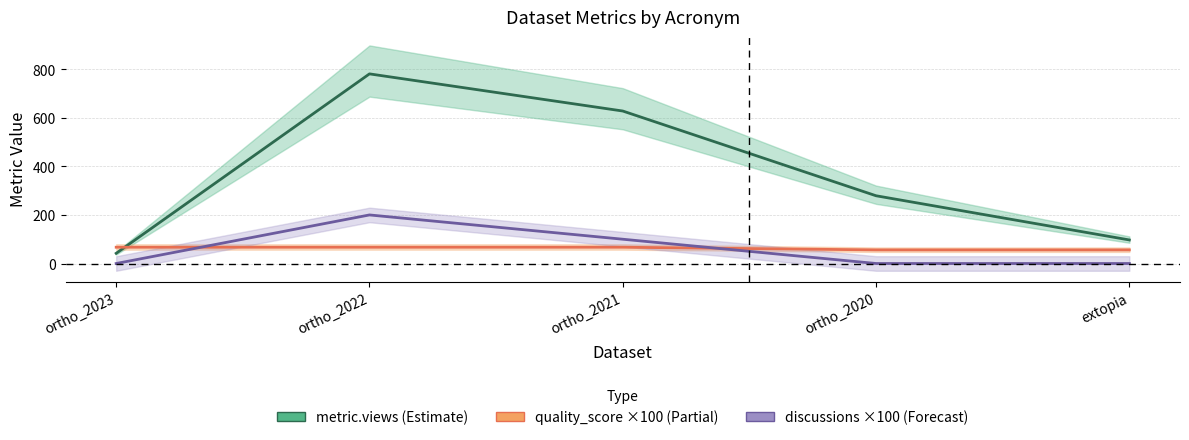

Reading right to left, extract all data points from this chart.

metric.views: 97.0	279.0	628.0	781.0	42.0
quality_score ×100: 56.0	56.0	67.0	67.0	67.0
discussions ×100: 0.0	0.0	100.0	200.0	0.0